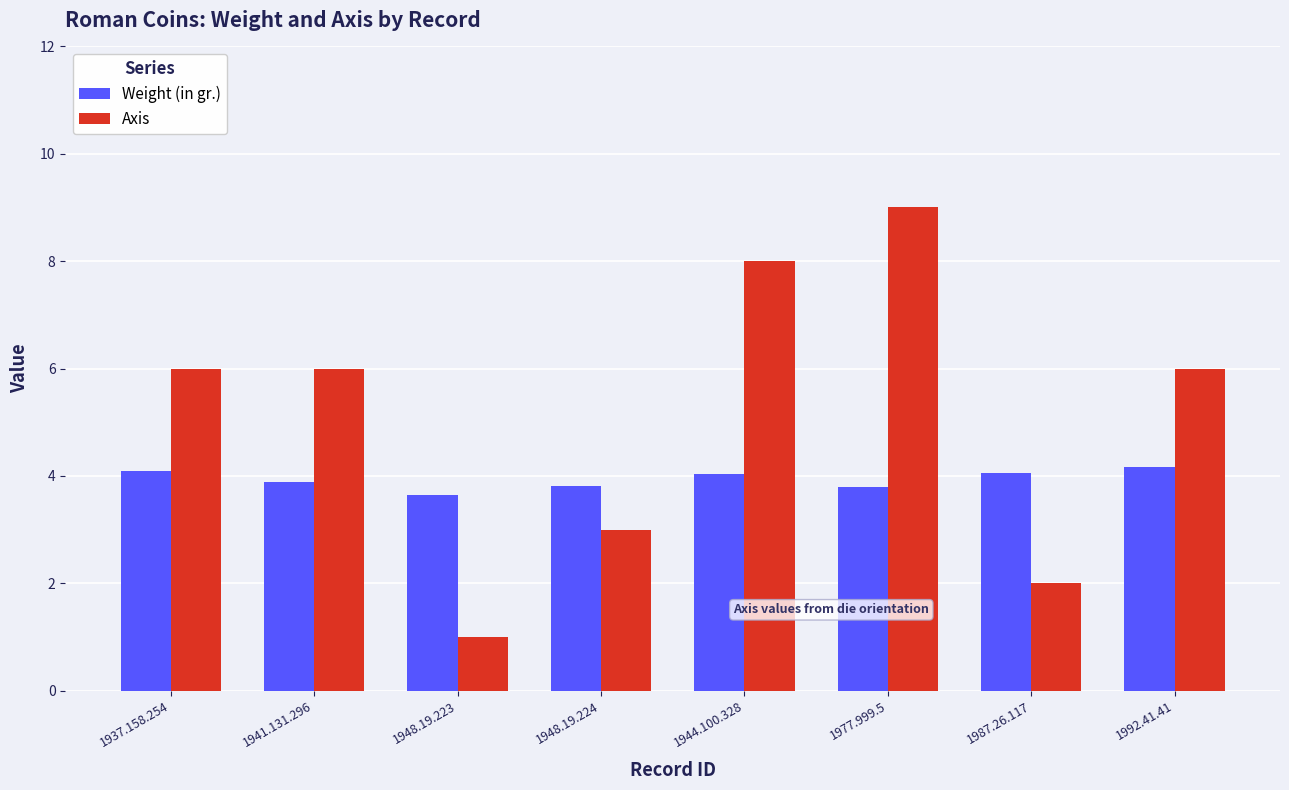

Read the Axis value at 1948.19.223.

1.0